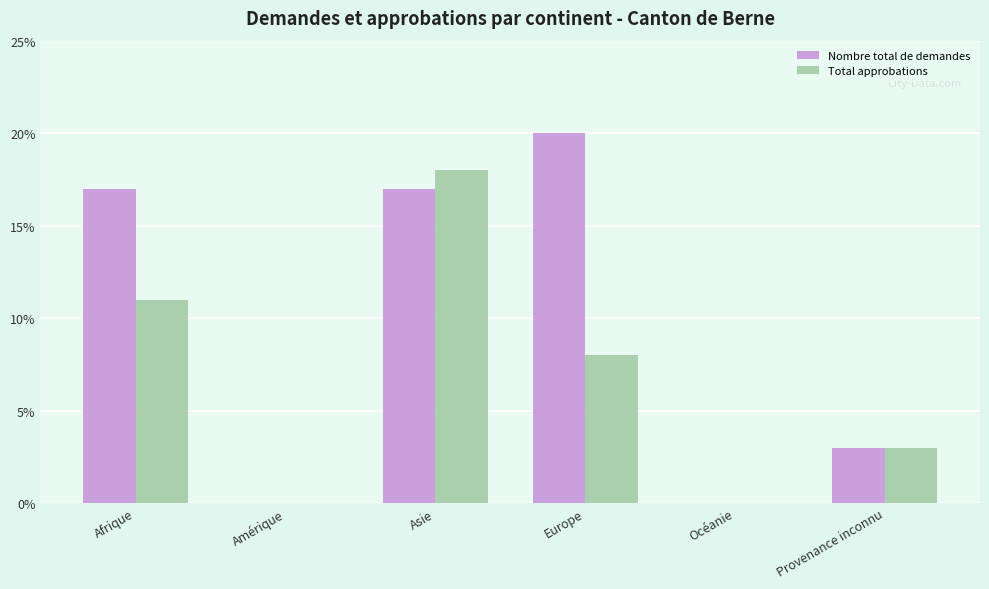

What is the average value of the Nombre total de demandes series?

10